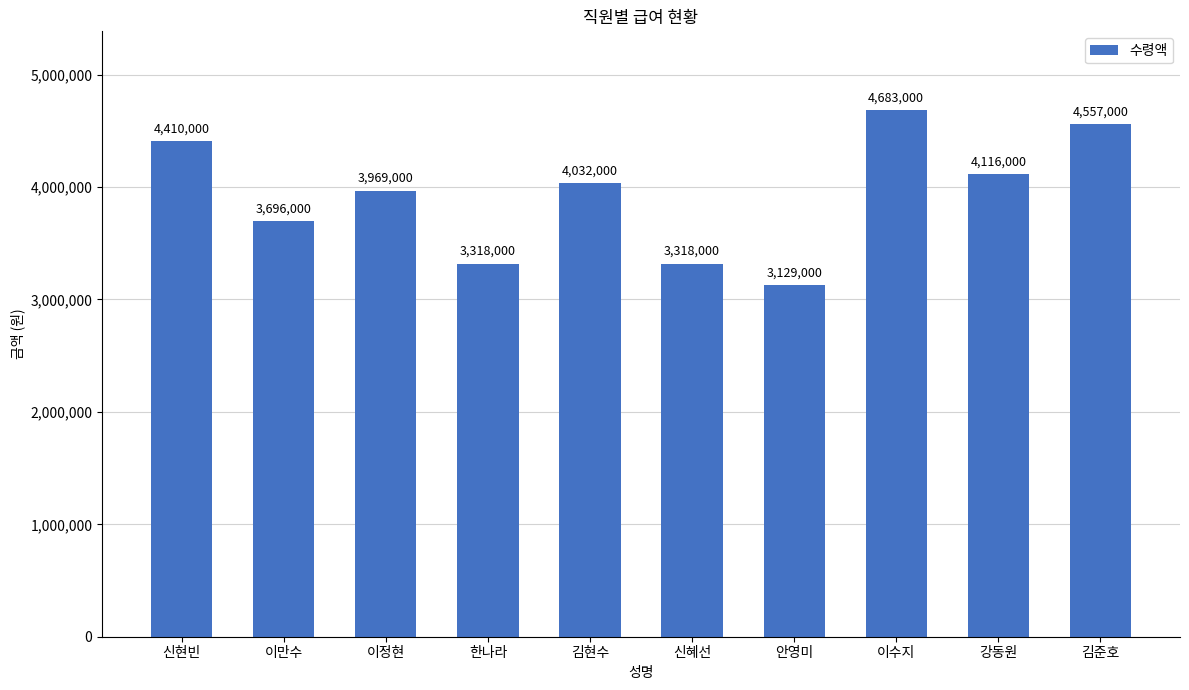

Reading right to left, extract all data points from this chart.

김준호=4557000	강동원=4116000	이수지=4683000	안영미=3129000	신혜선=3318000	김현수=4032000	한나라=3318000	이정현=3969000	이만수=3696000	신현빈=4410000